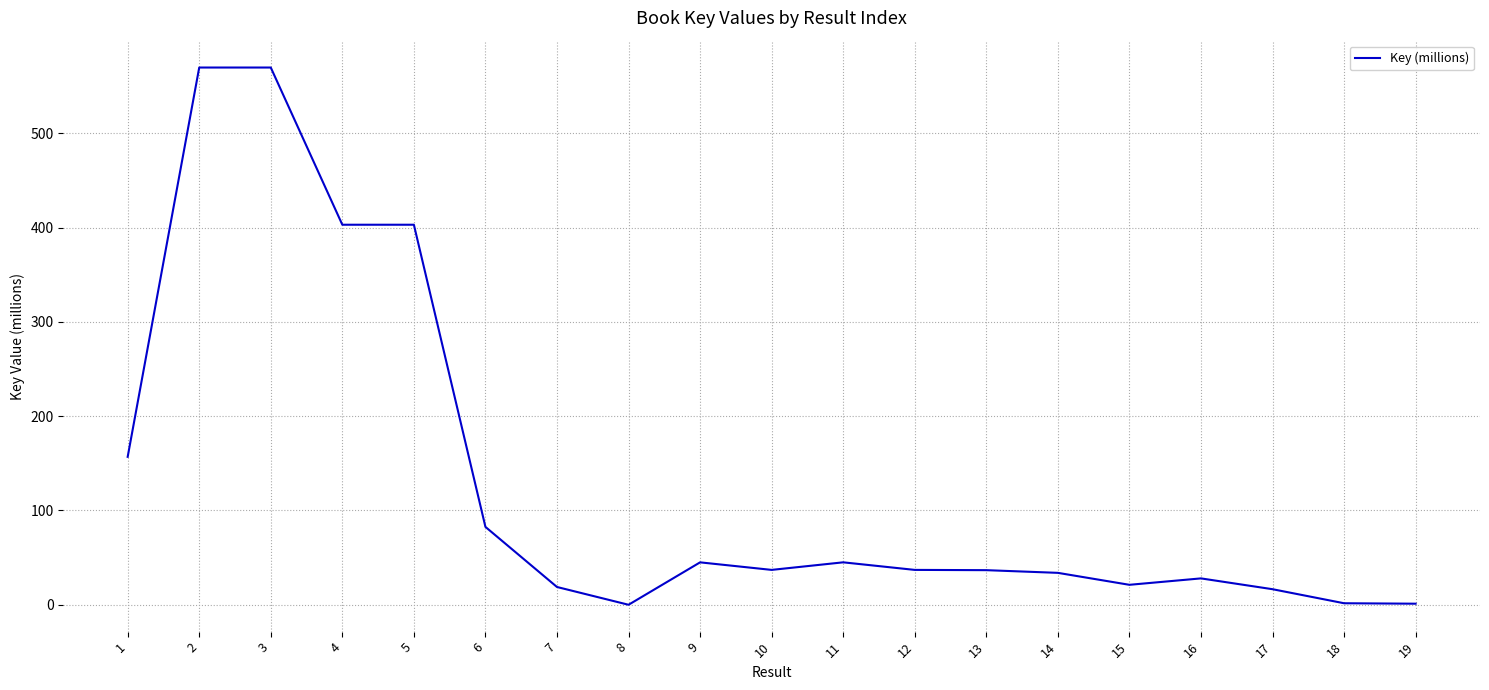

What is the ratio of the value at 7 to the value at 18?

11.7